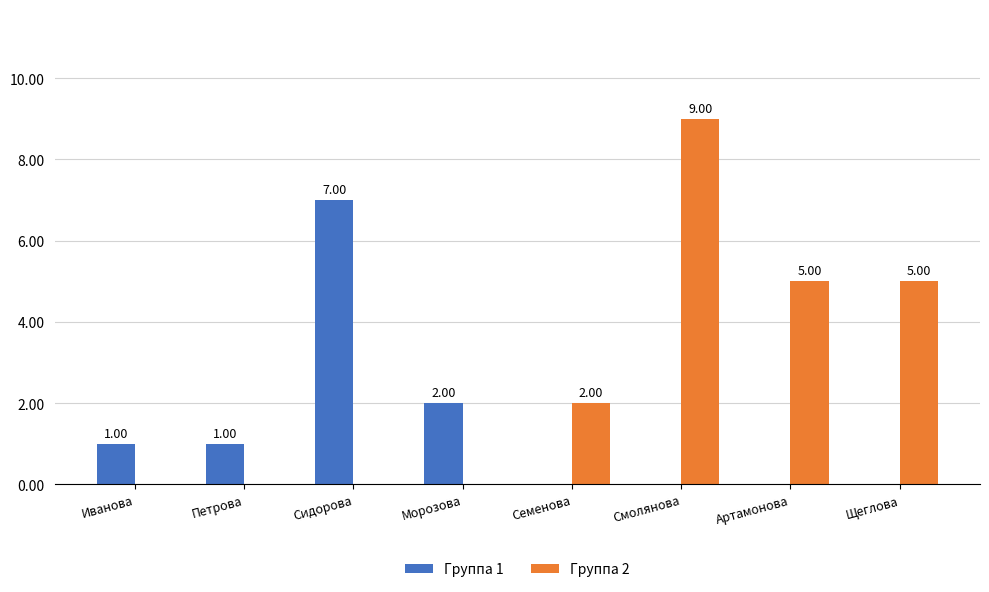

What is the sum of the Группа 2 values at Морозова and Смолянова?

9